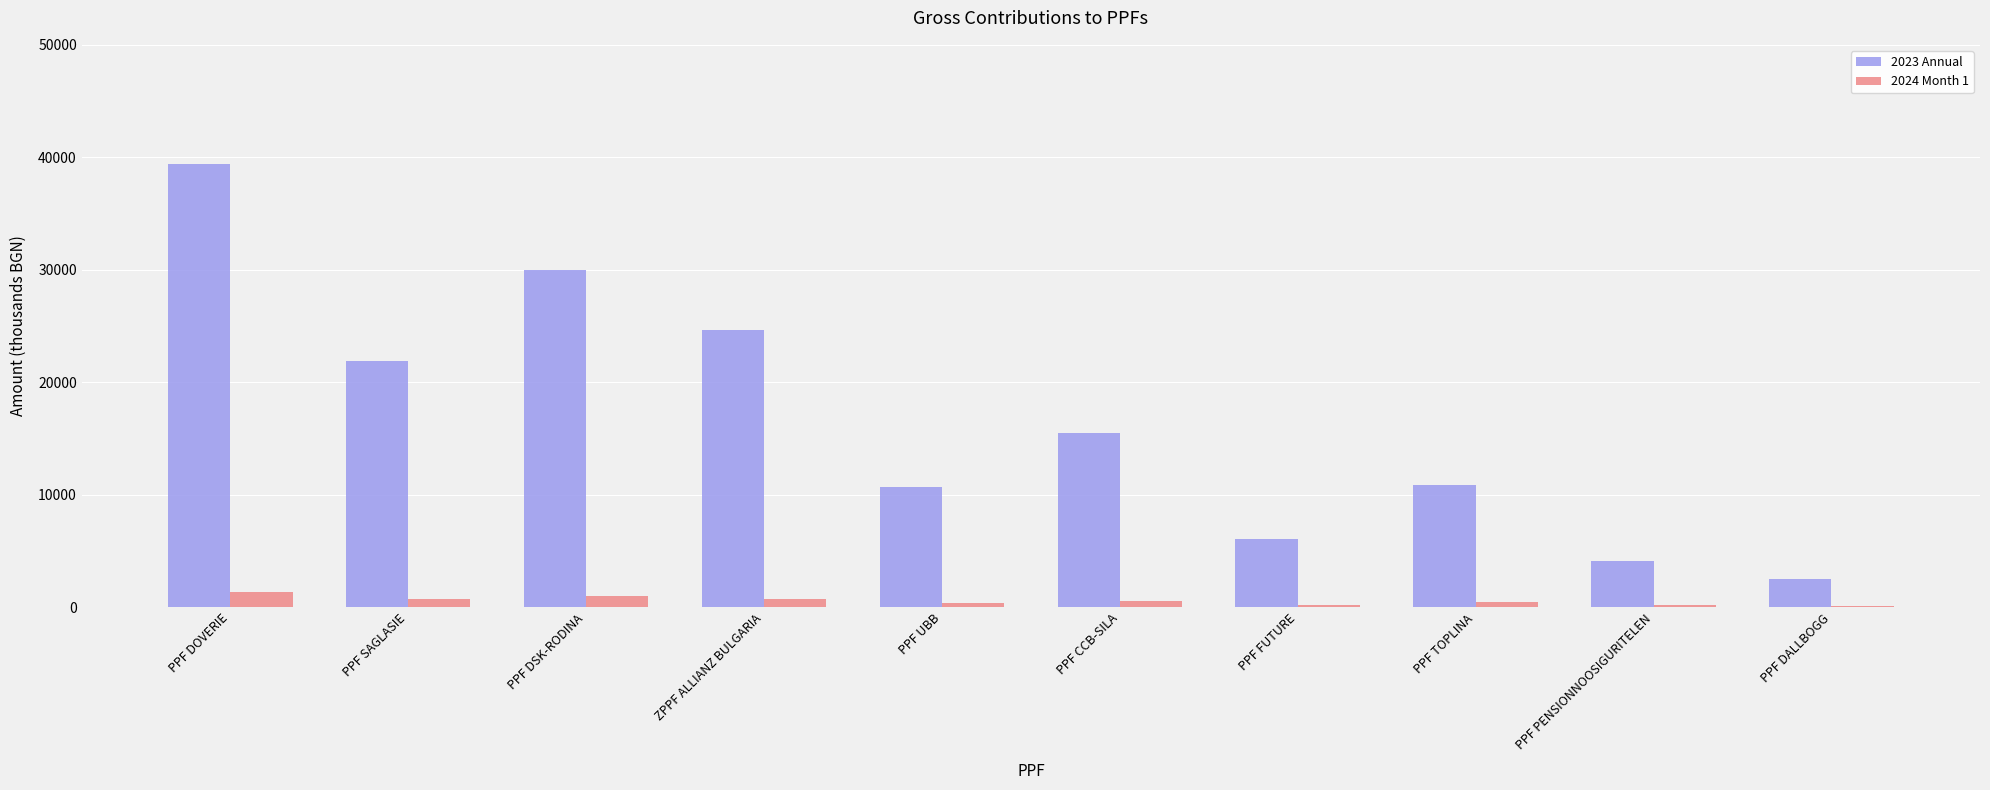

What is the sum of all 2023 Annual values?

165675